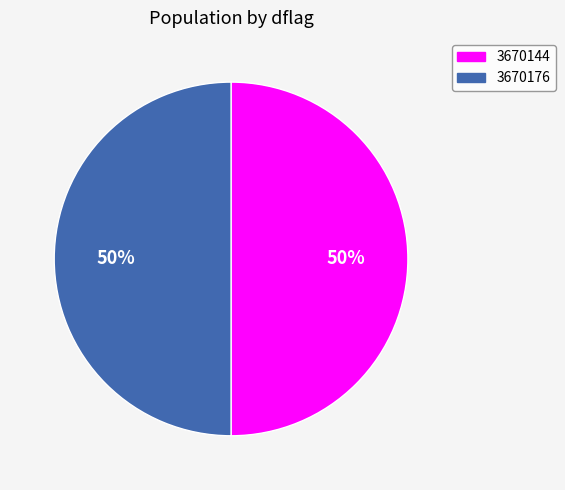

True or false: 3670144 accounts for 44% of the total.

False